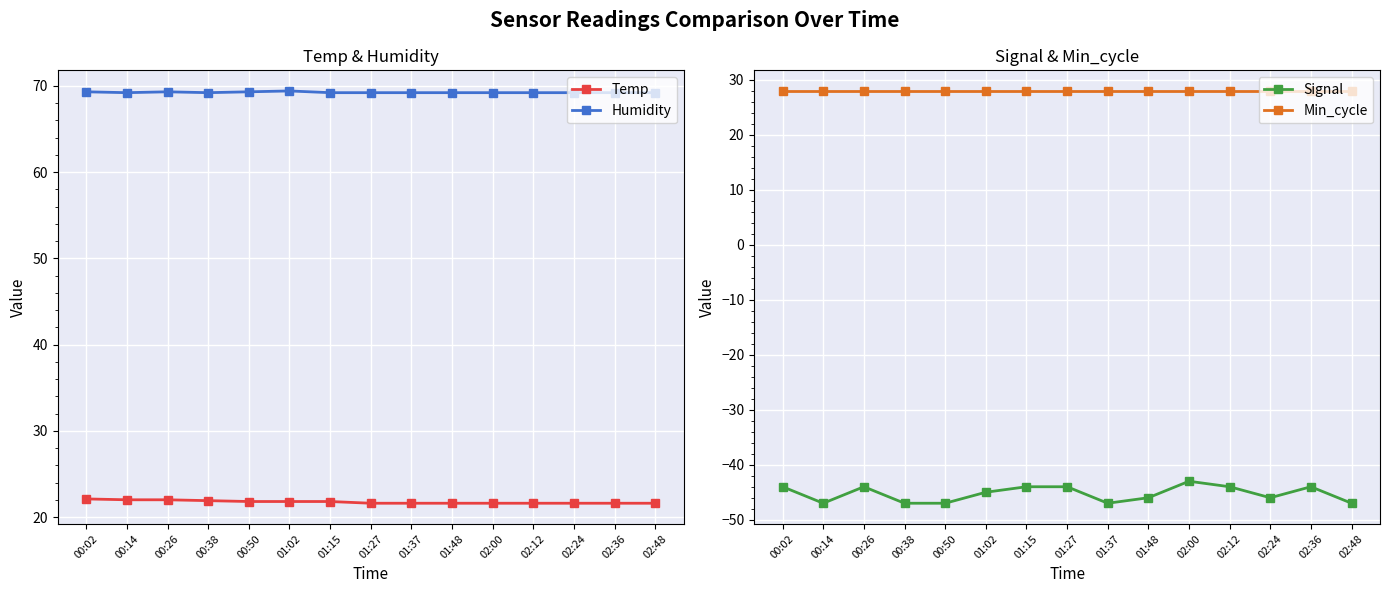

What is the average value of the Signal series?

-45